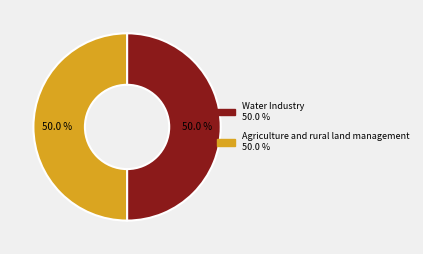

The Agriculture and rural land management slice represents 50% of the pie. True or false?

True